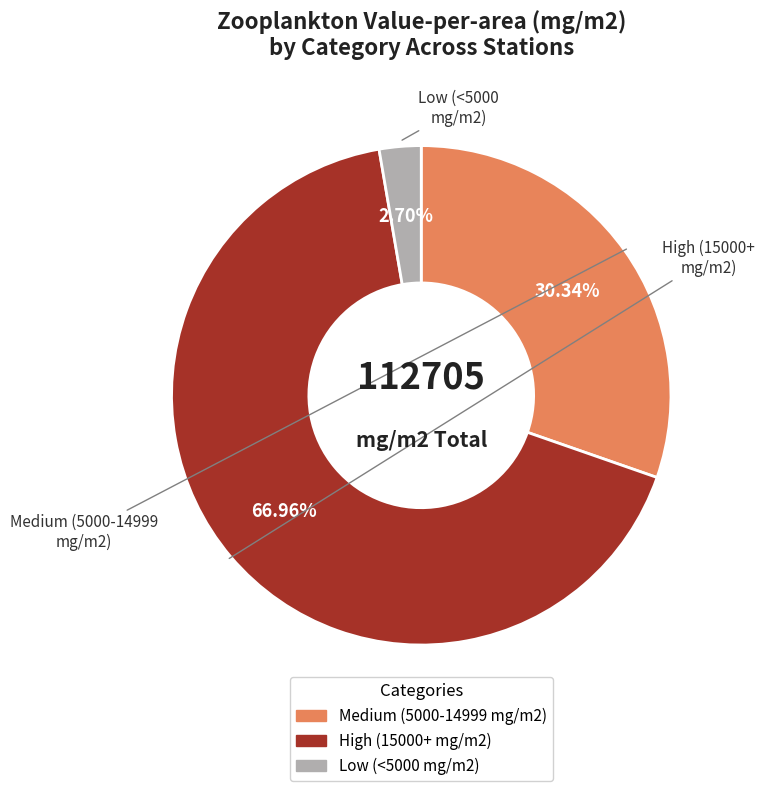

Count the number of slices in the pie.

3